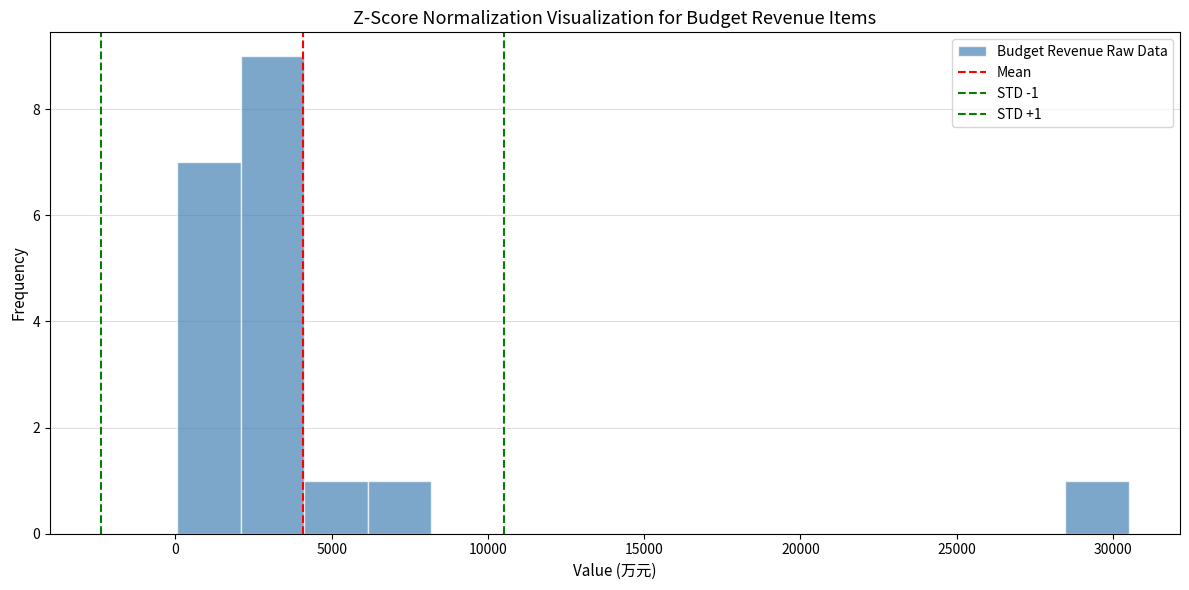

Which range on the x-axis has the tallest bar?

2000 to 4000